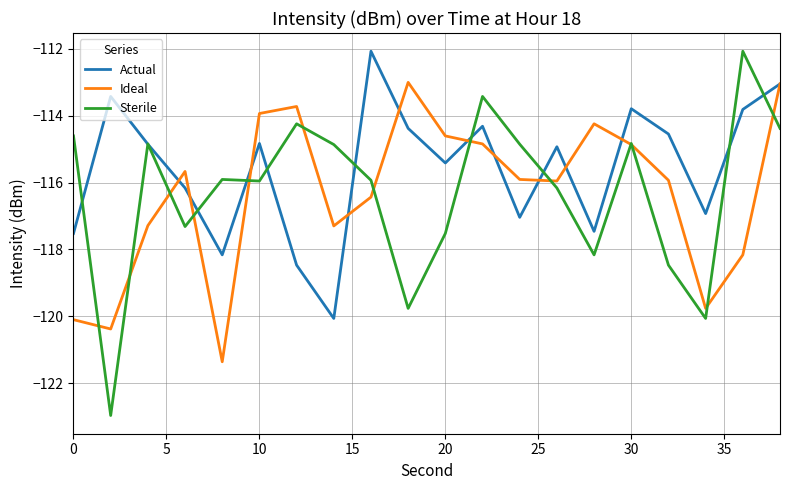

Which series has the largest total across all categories?

Actual